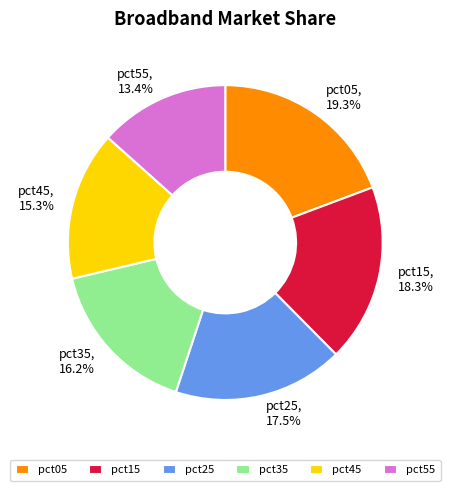

Is it true that pct55 is 26% of the pie?

False